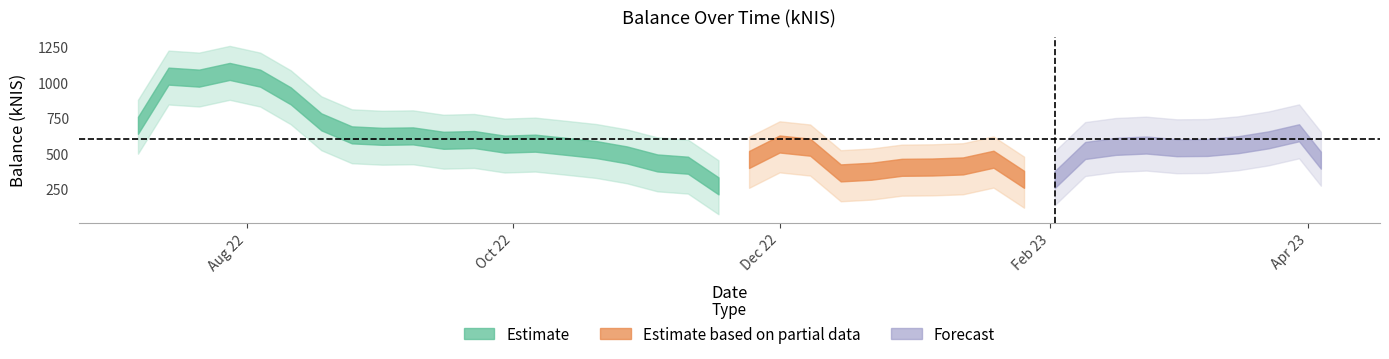

What is the value of the 16th point from the left?

556.4